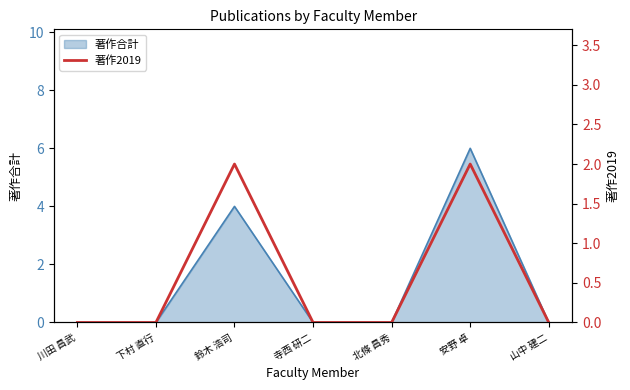

Where is the data nearest to the value 1?

川田 昌武